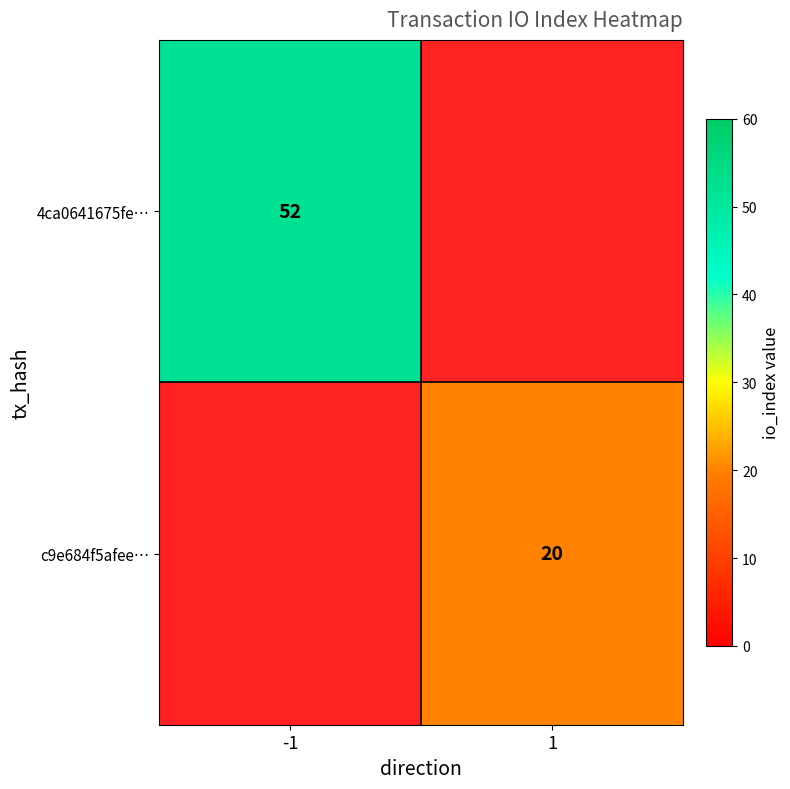

The c9e684f5afee… series shows 10 at 1. True or false?

False